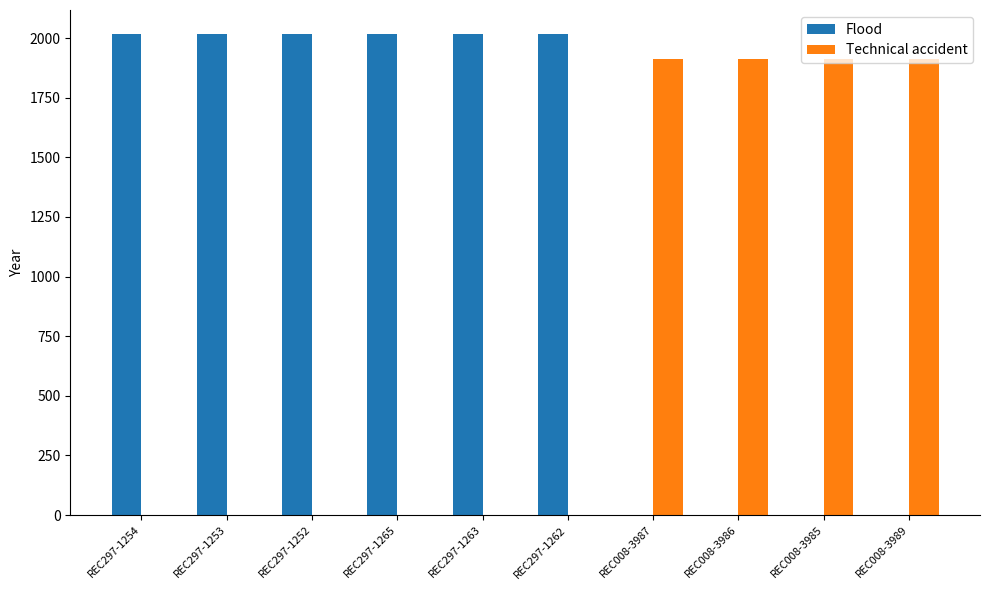

Are the bars grouped side by side (vs. stacked)?

Yes